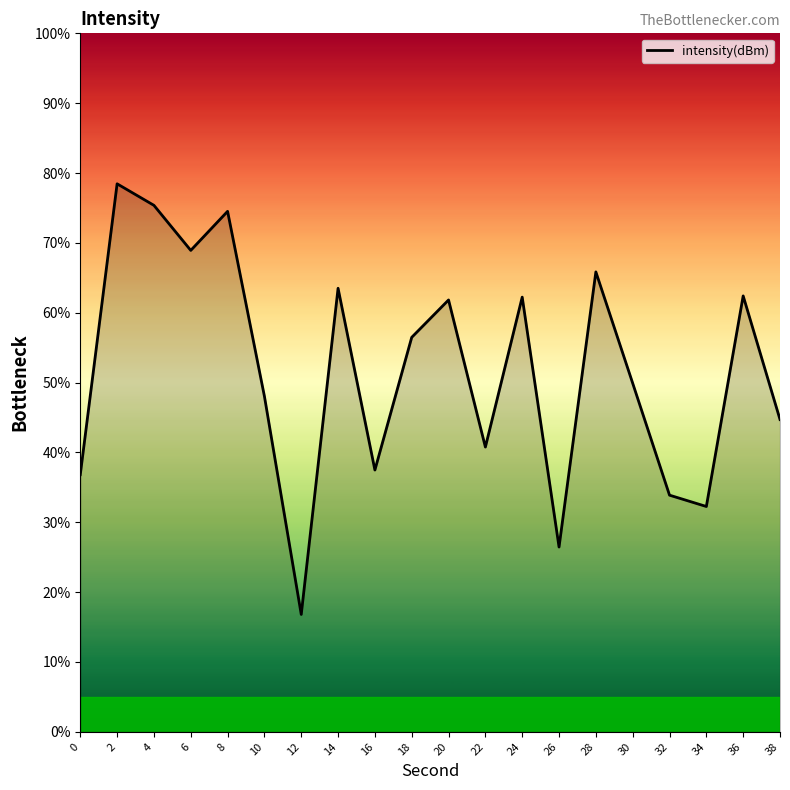

At which category does the chart reach its peak across all series?

2